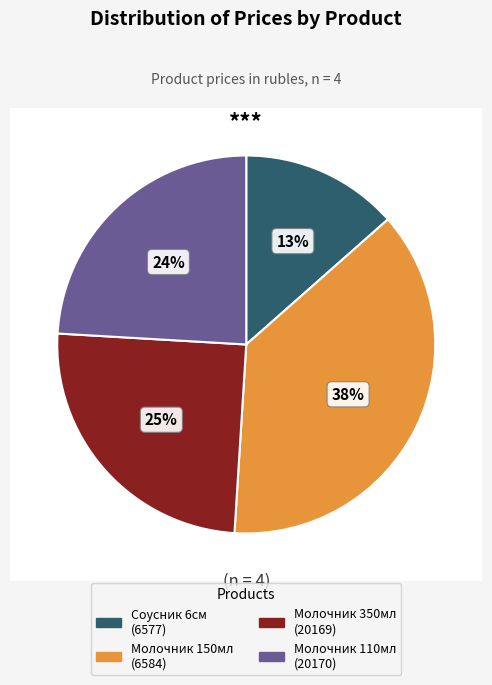

Between 6584 and 20170, which is larger?

6584